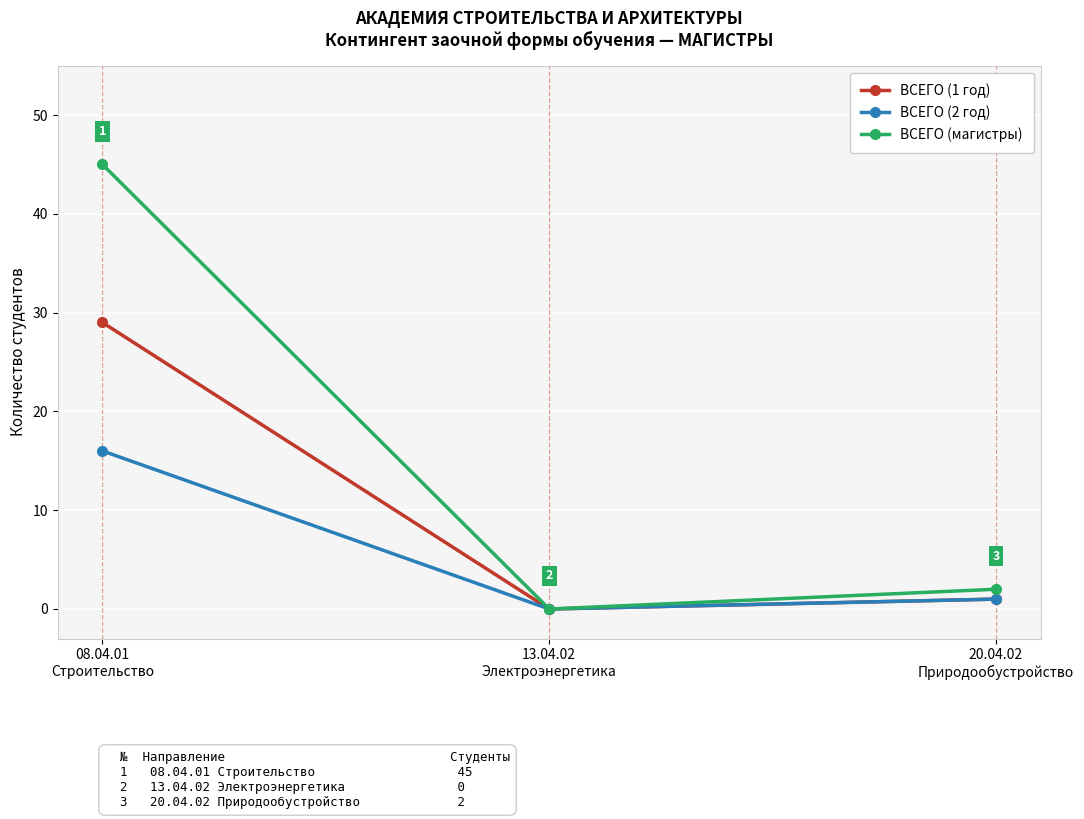

Rank the series by their average value, from highest to lowest.

ВСЕГО (магистры), ВСЕГО (1 год), ВСЕГО (2 год)